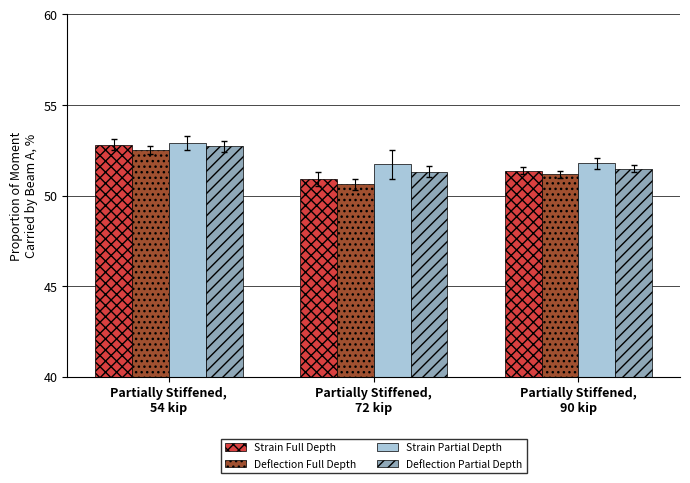

What is the maximum value for Deflection Partial Depth?

52.7